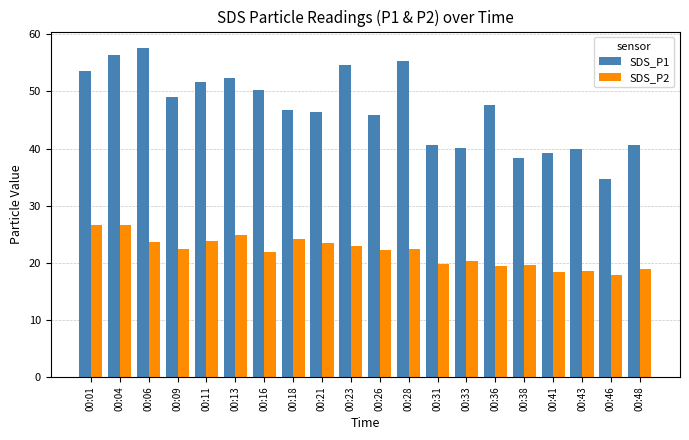

What is the difference between the highest and lowest values at 00:46?

16.8